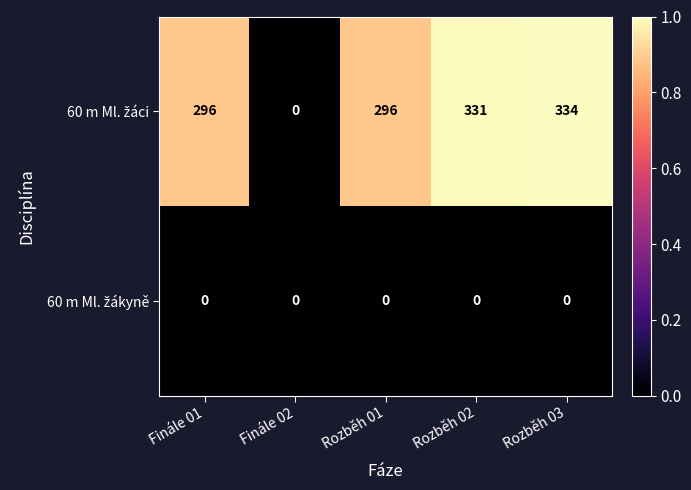

At how many categories does at least one series exceed 45?

4